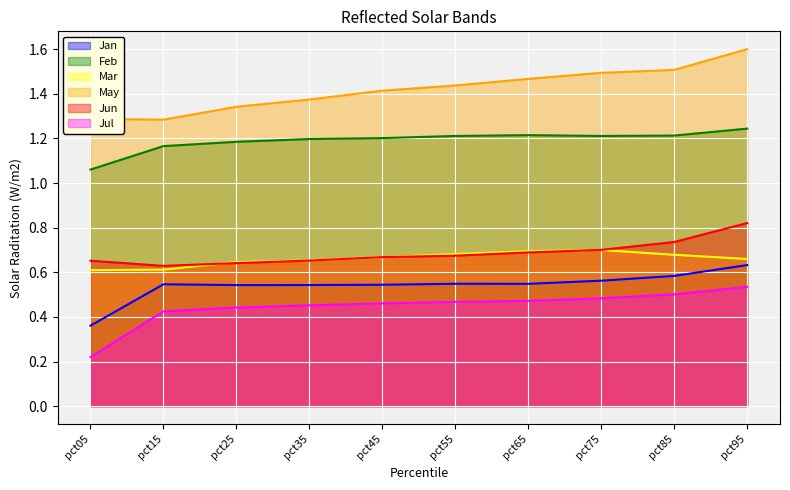

True or false: Feb and May intersect in this chart.

False